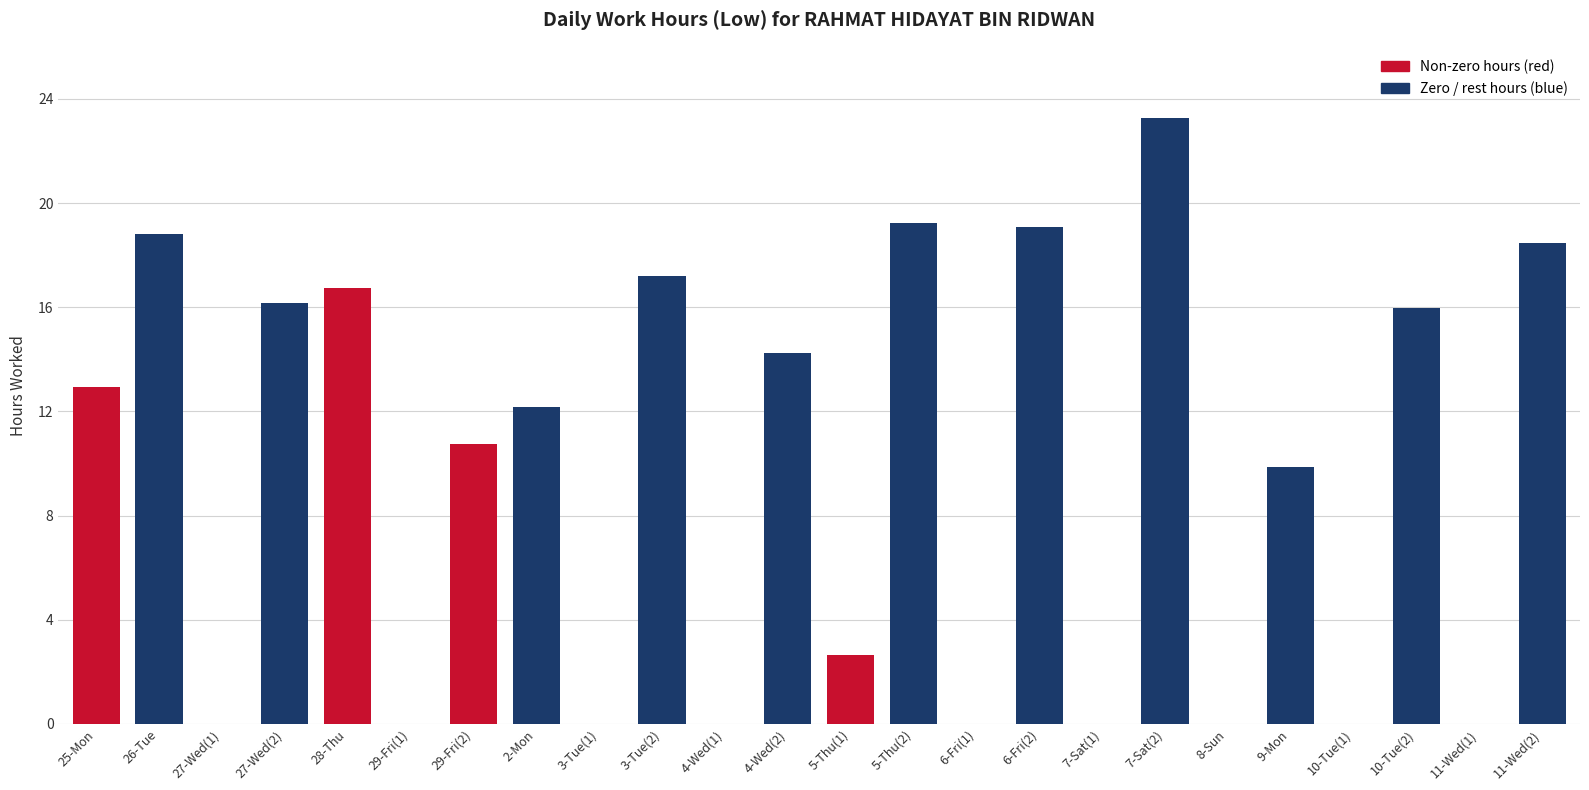

Approximately how many times larger is the value at 6-Fri(2) compared to 10-Tue(2)?

1.2